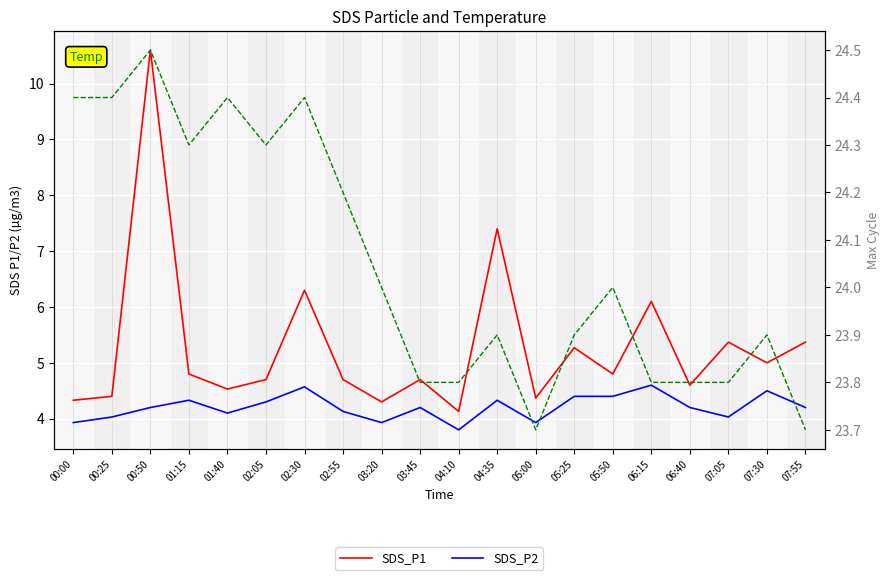

What is the difference between the second highest and second lowest values in the SDS_P2 series?

0.6